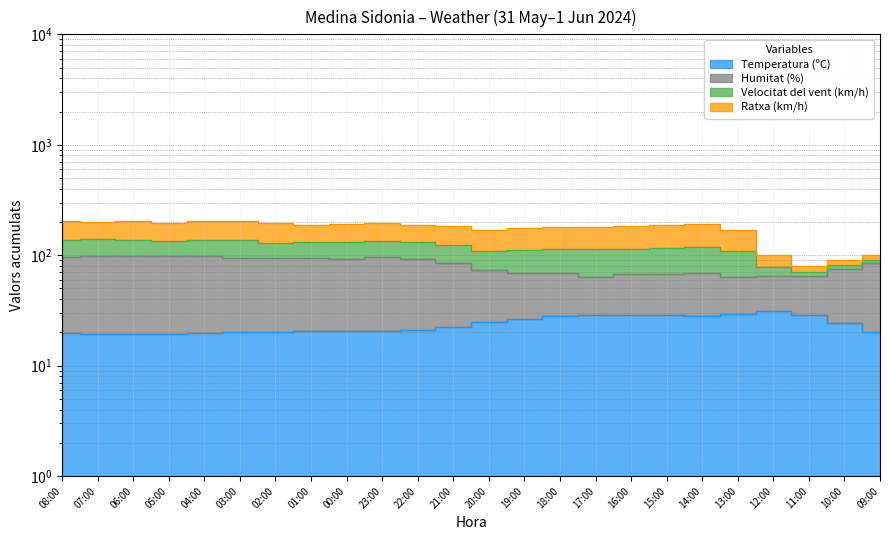

What is the minimum value shown in the chart?

19.3